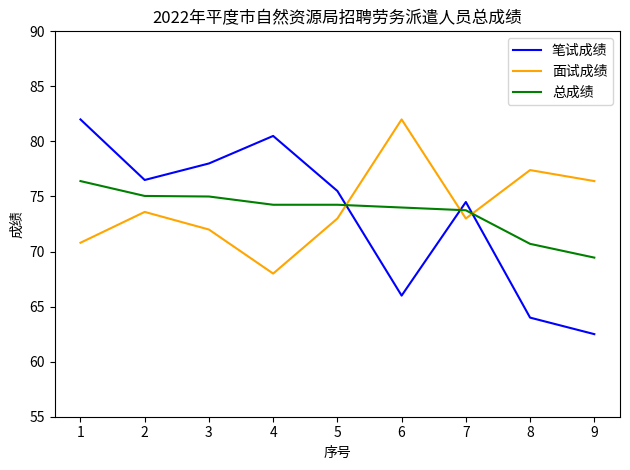

What is the difference between the highest and lowest values at 7?

1.5